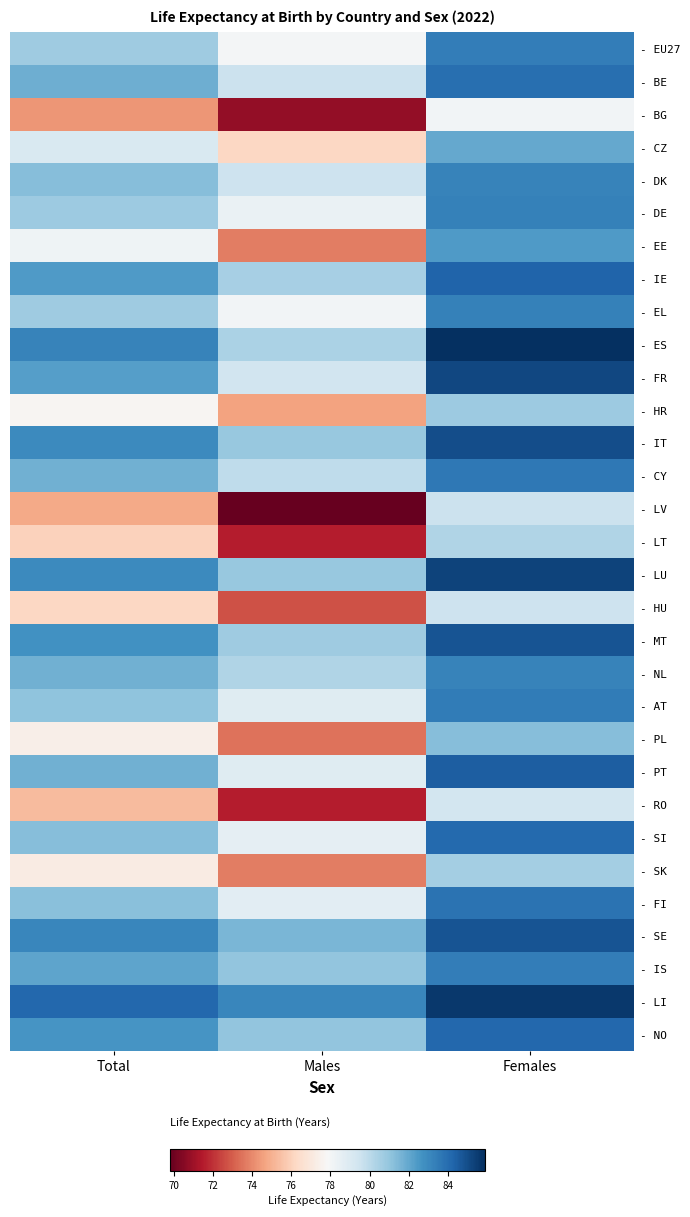

At how many categories does at least one series exceed 79?

3